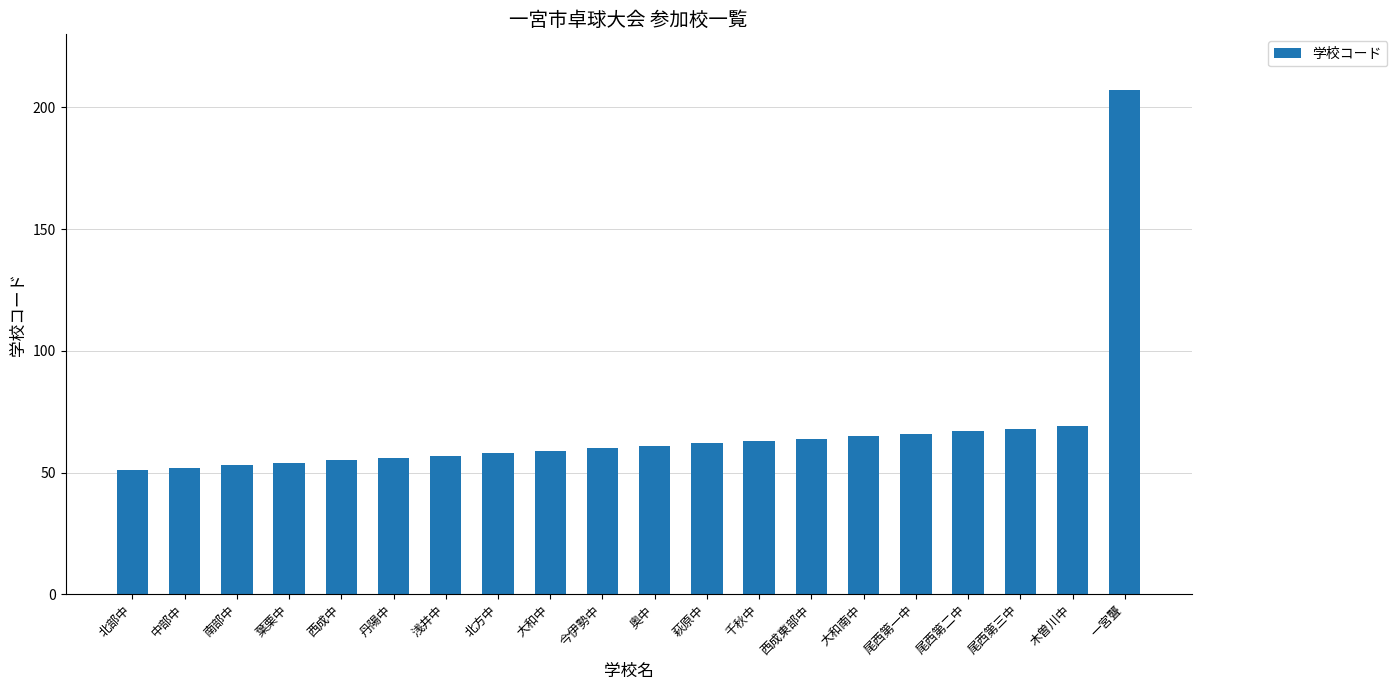

Approximately how many times larger is the value at 尾西第二中 compared to 丹陽中?

1.2